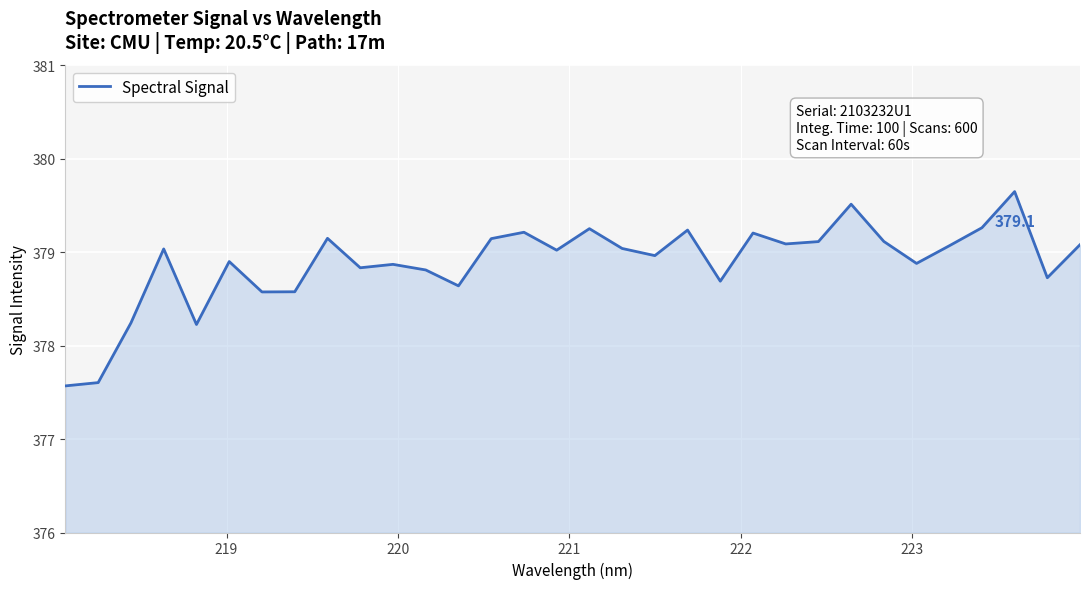

What is the smallest value displayed?

377.6